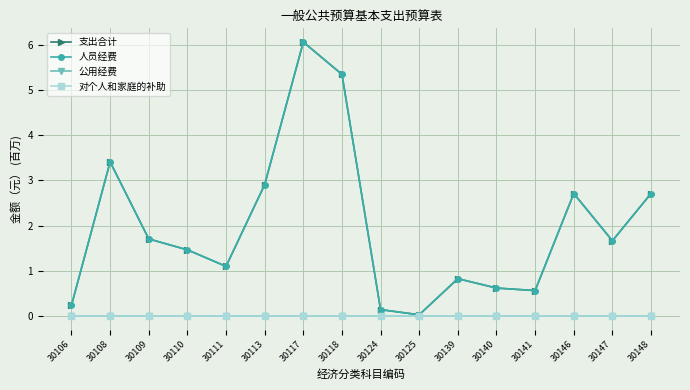

Is the value of 公用经费 at 30108 greater than the value of 人员经费 at 30125?

No